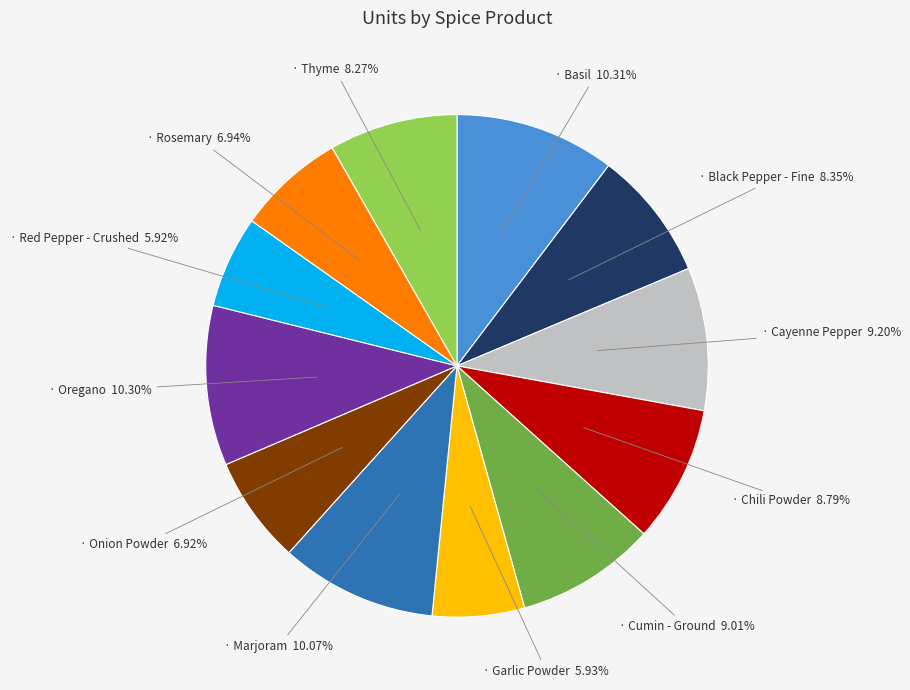

Does any single category account for the majority?

No